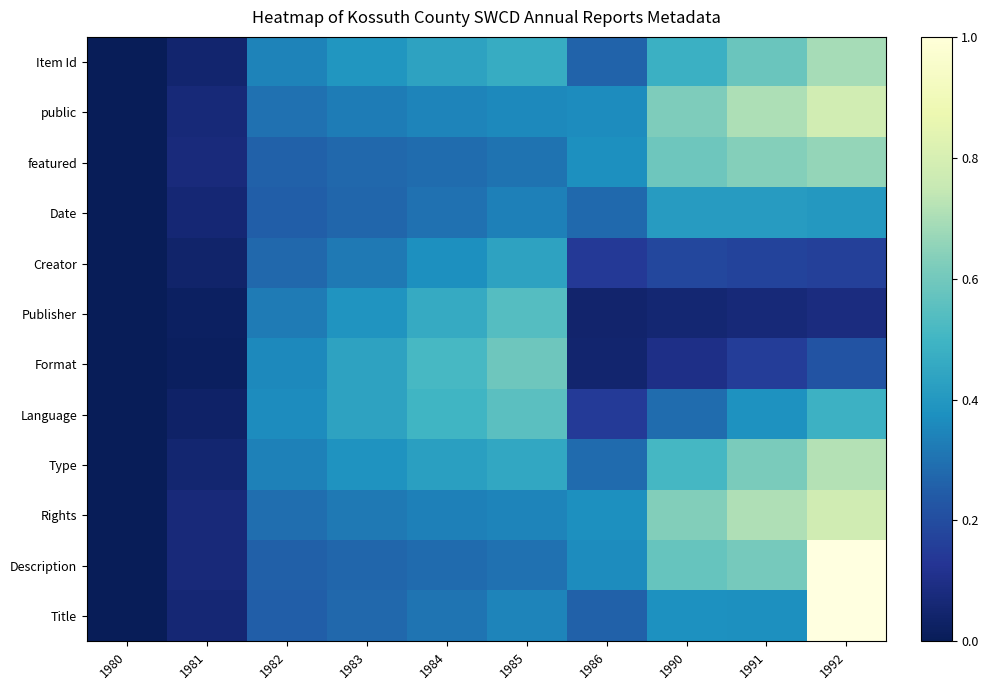

The value of Format at 1992 is 0.0. True or false?

False